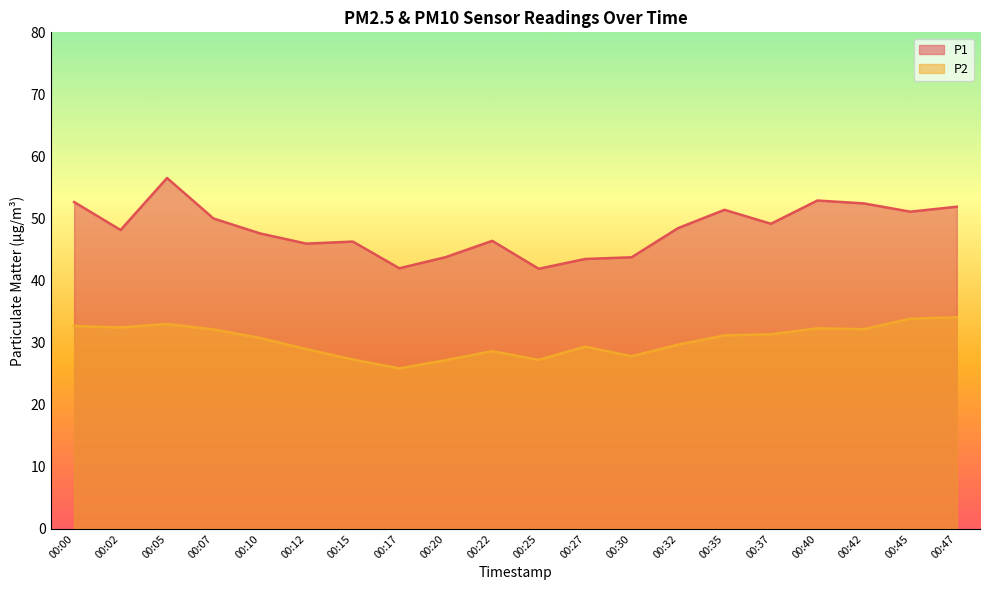

Read the P2 value at 00:35.

31.2